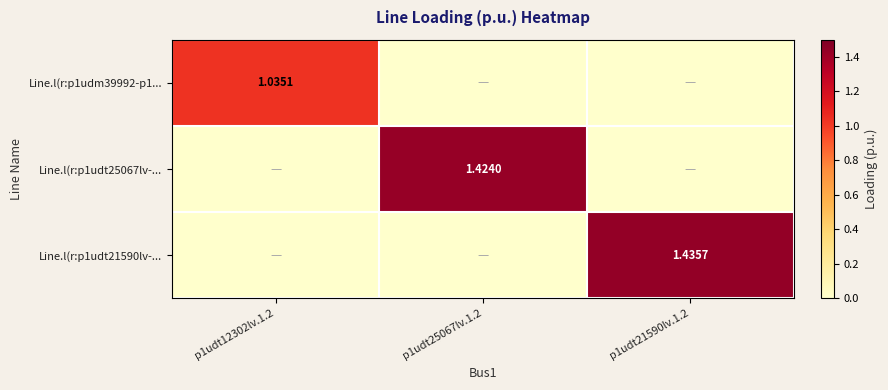

Where is Line.l(r:p1udm39992-p1... nearest to the value 0?

p1udt25067lv.1.2